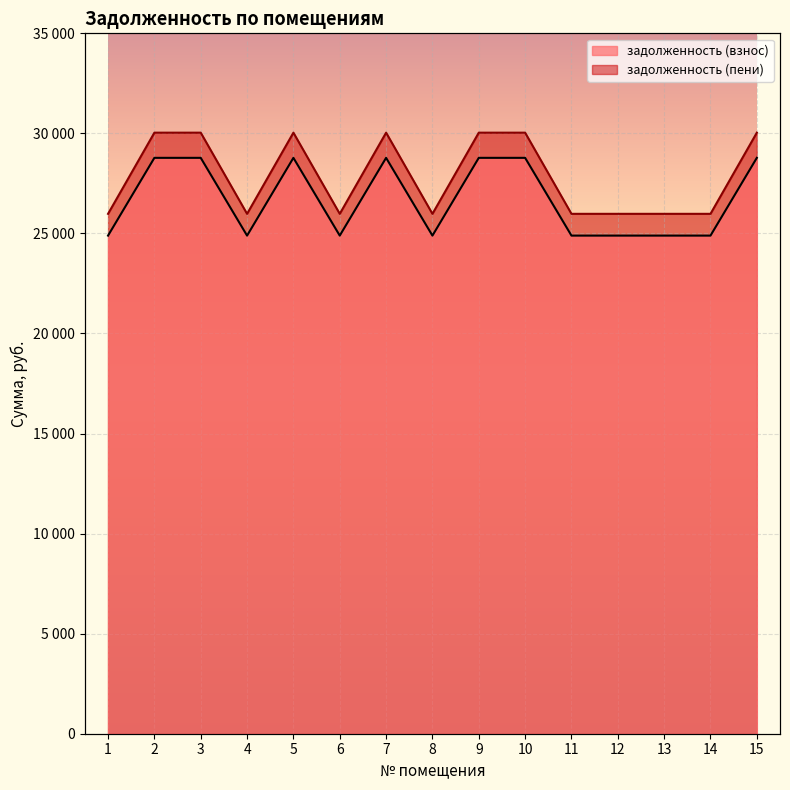

Which series changed the most between 4 and 7?

задолженность (пени)